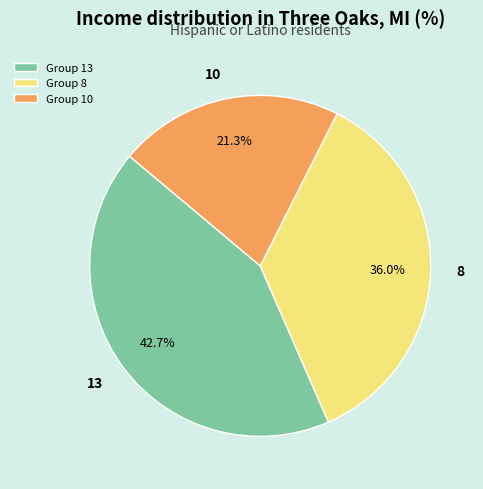

To the nearest percent, what is the difference between the 13 and 10 slice percentages?

21%